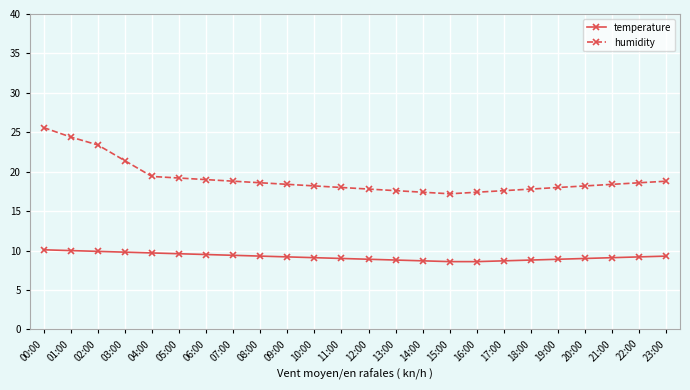

What is the spread (max minus min) of values at 22:00?

9.4